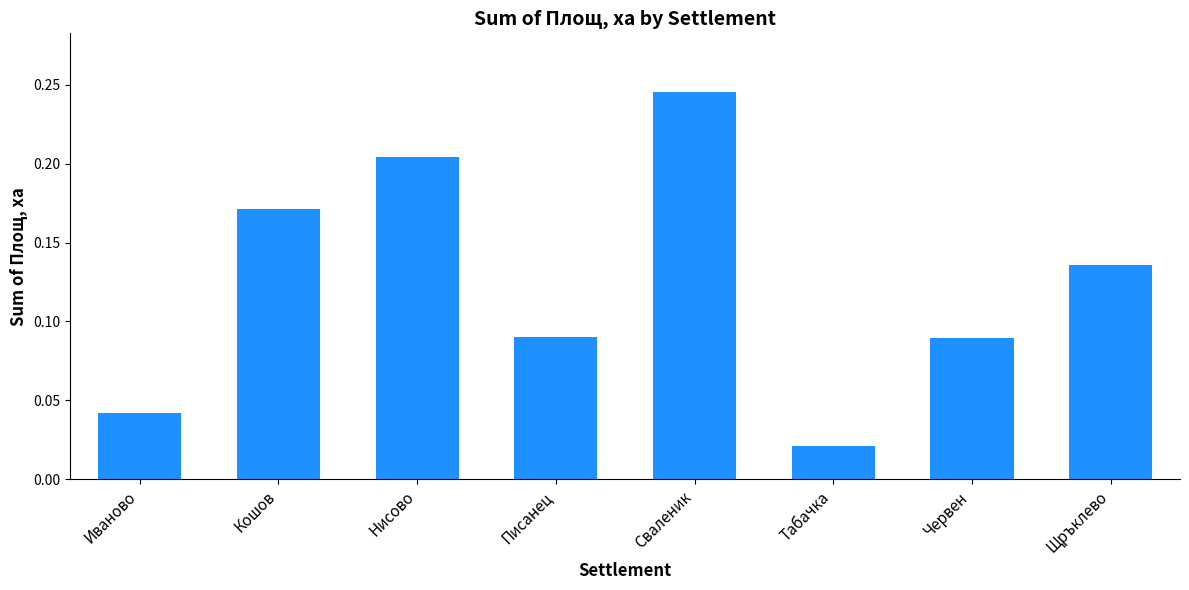

True or false: the data shows 0.3 at Кошов.

False